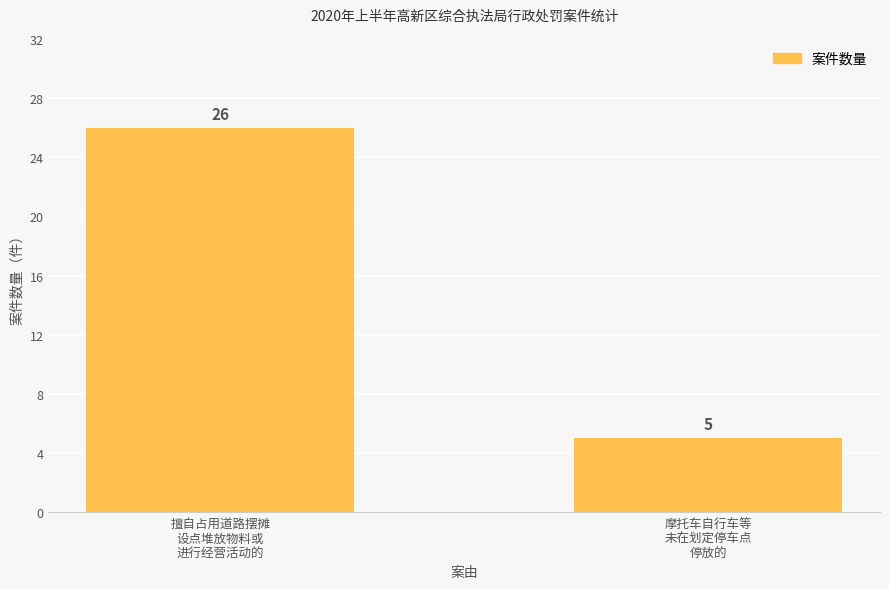

What is the change in value from 擅自占用道路摆摊
设点堆放物料或
进行经营活动的 to 摩托车自行车等
未在划定停车点
停放的?

-21